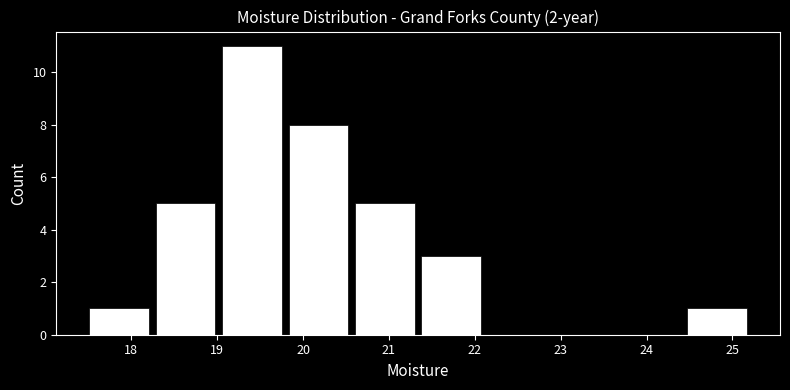

Over which range of the x-axis is the bar tallest?

19.0 to 19.8